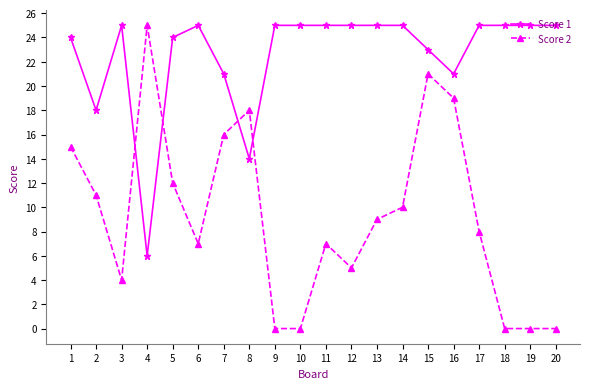

What is the difference between the maximum and minimum values in the Score 1 series?

19